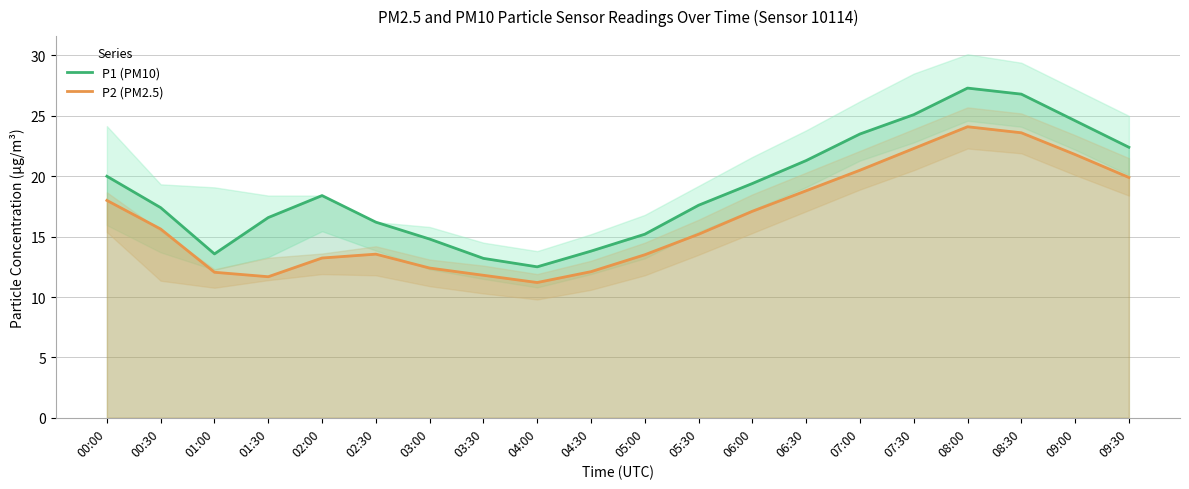

True or false: P2 (PM2.5) and P1 (PM10) cross at least once.

False